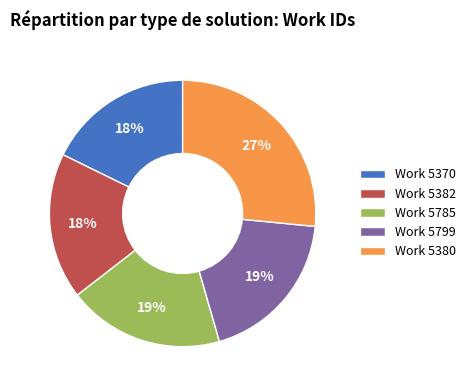

Do Work 5799 and Work 5370 together represent more than half of the pie?

No